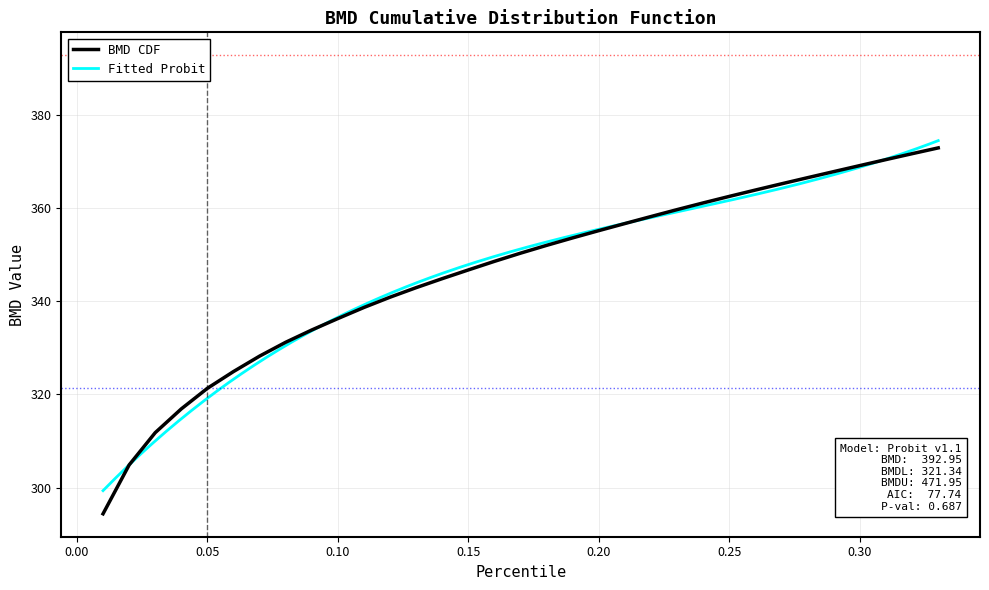

What is the sum of all values?

11425.3